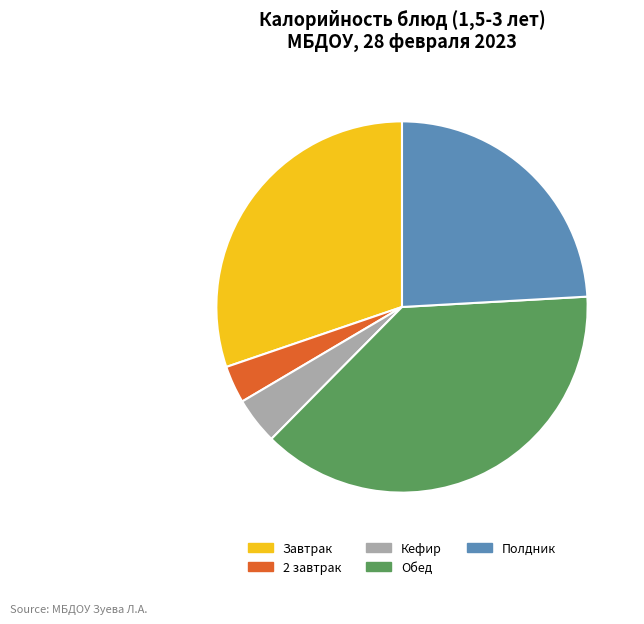

Approximately how many times larger is the value at Обед compared to Полдник?

1.6